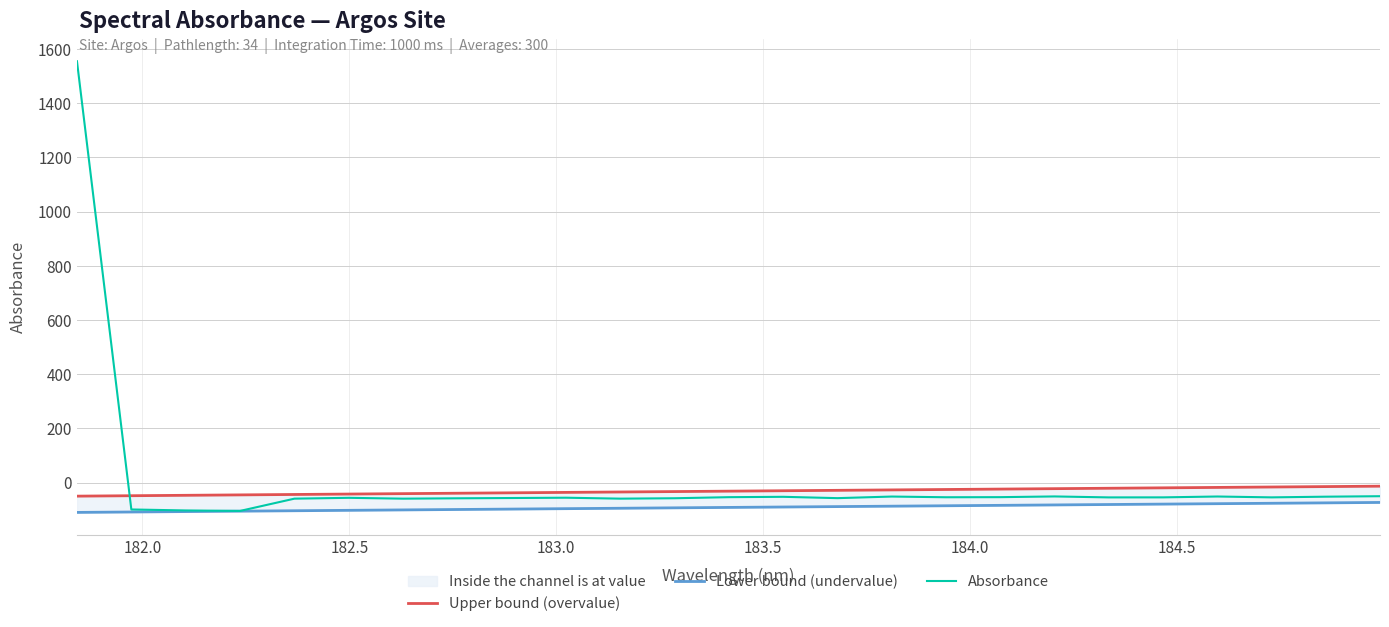

What is the highest value of the Absorbance series?

1554.3